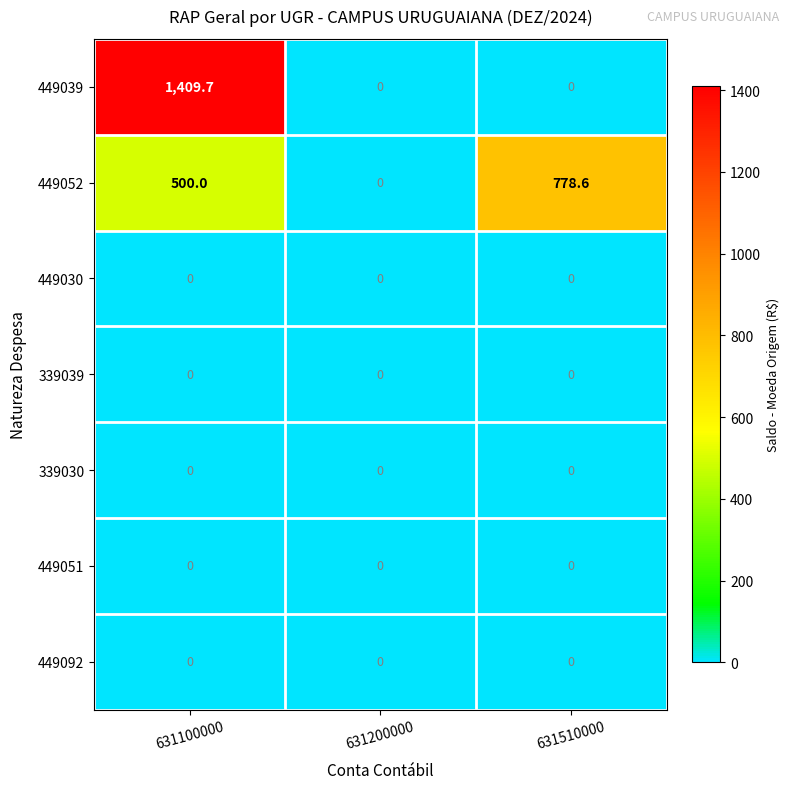

At how many categories does at least one series exceed 1006?

1